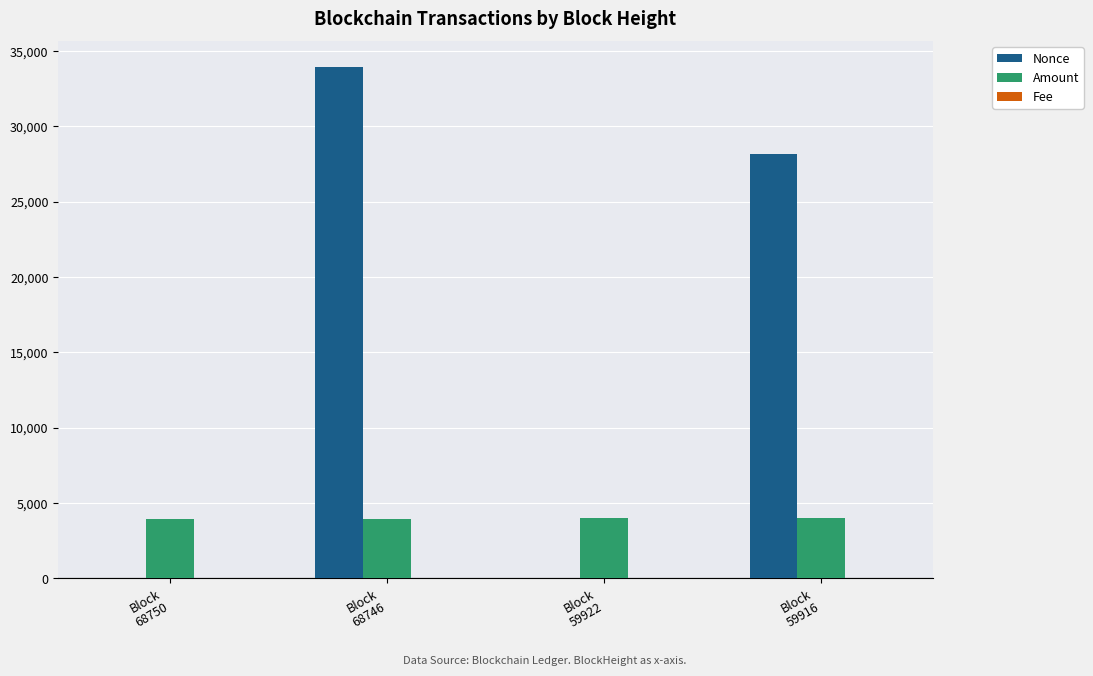

Which series has the largest total across all categories?

Nonce